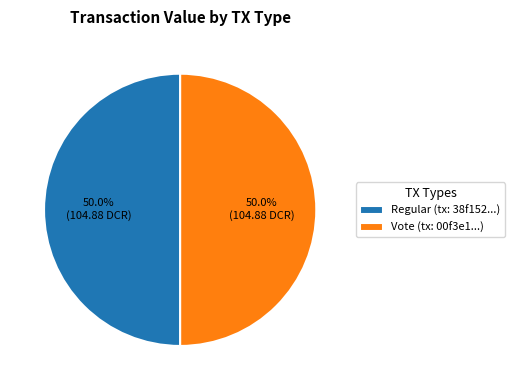

How much of the chart is everything except Regular (tx: 38f152...)?

50.0%